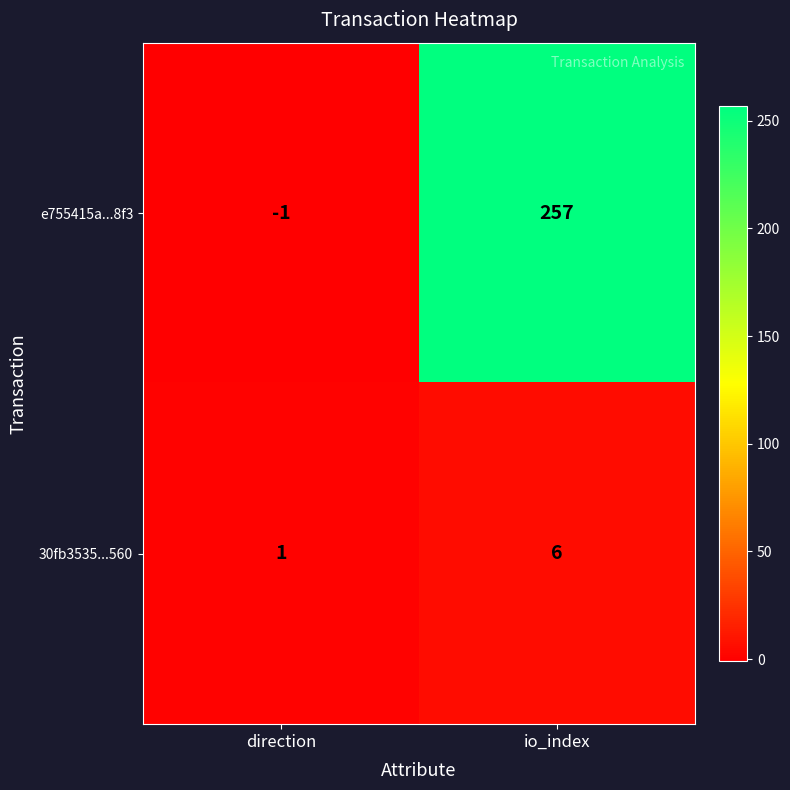

What is the difference between the highest and lowest values at direction?

2